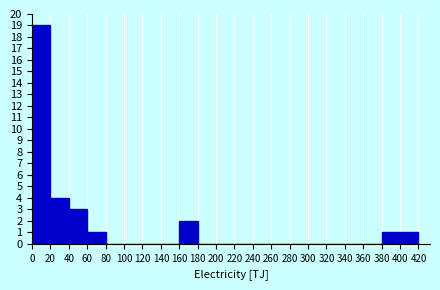

Reading left to right, transcribe this chart: for each bar, give the range it covers on the x-axis and its height. The values are not printed on the chart, so give them approximately, as read against the axis.

0 to 20: 19
20 to 40: 4
40 to 60: 3
60 to 80: 1
80 to 100: 0
100 to 120: 0
120 to 140: 0
140 to 160: 0
160 to 180: 2
180 to 200: 0
200 to 220: 0
220 to 240: 0
240 to 260: 0
260 to 280: 0
280 to 300: 0
300 to 320: 0
320 to 340: 0
340 to 360: 0
360 to 380: 0
380 to 400: 1
400 to 420: 1